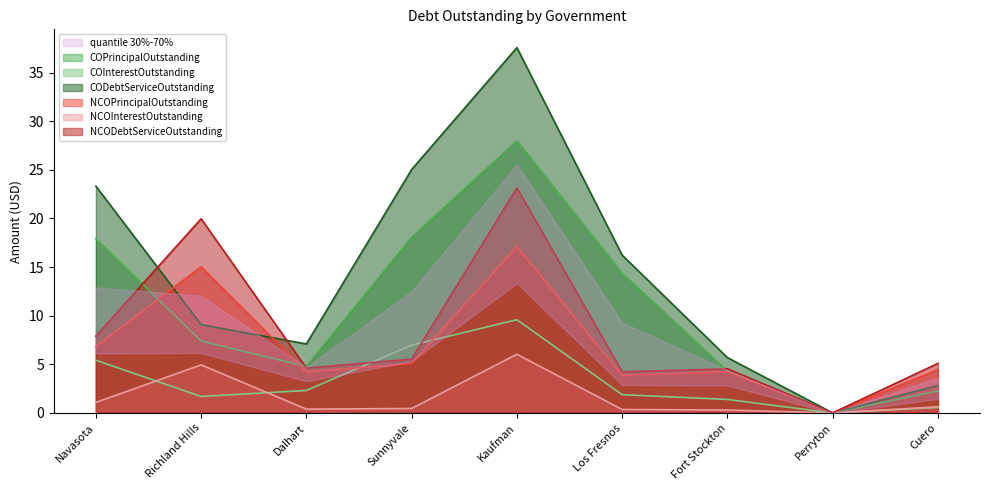

Reading left to right, list all the values displayed in this chart.

COPrincipalOutstanding: Navasota=17.9	Richland Hills=7.4	Dalhart=4.8	Sunnyvale=18.1	Kaufman=28.0	Los Fresnos=14.4	Fort Stockton=4.3	Perryton=0.0	Cuero=2.3
COInterestOutstanding: Navasota=5.4	Richland Hills=1.7	Dalhart=2.3	Sunnyvale=7.0	Kaufman=9.6	Los Fresnos=1.9	Fort Stockton=1.4	Perryton=0.0	Cuero=0.6
CODebtServiceOutstanding: Navasota=23.3	Richland Hills=9.1	Dalhart=7.1	Sunnyvale=25.0	Kaufman=37.6	Los Fresnos=16.2	Fort Stockton=5.7	Perryton=0.0	Cuero=2.8
NCOPrincipalOutstanding: Navasota=6.8	Richland Hills=15.0	Dalhart=4.2	Sunnyvale=5.1	Kaufman=17.1	Los Fresnos=3.9	Fort Stockton=4.2	Perryton=0.0	Cuero=4.5
NCOInterestOutstanding: Navasota=1.1	Richland Hills=4.9	Dalhart=0.4	Sunnyvale=0.5	Kaufman=6.0	Los Fresnos=0.4	Fort Stockton=0.3	Perryton=0.0	Cuero=0.6
NCODebtServiceOutstanding: Navasota=7.9	Richland Hills=20.0	Dalhart=4.6	Sunnyvale=5.5	Kaufman=23.1	Los Fresnos=4.2	Fort Stockton=4.5	Perryton=0.0	Cuero=5.1